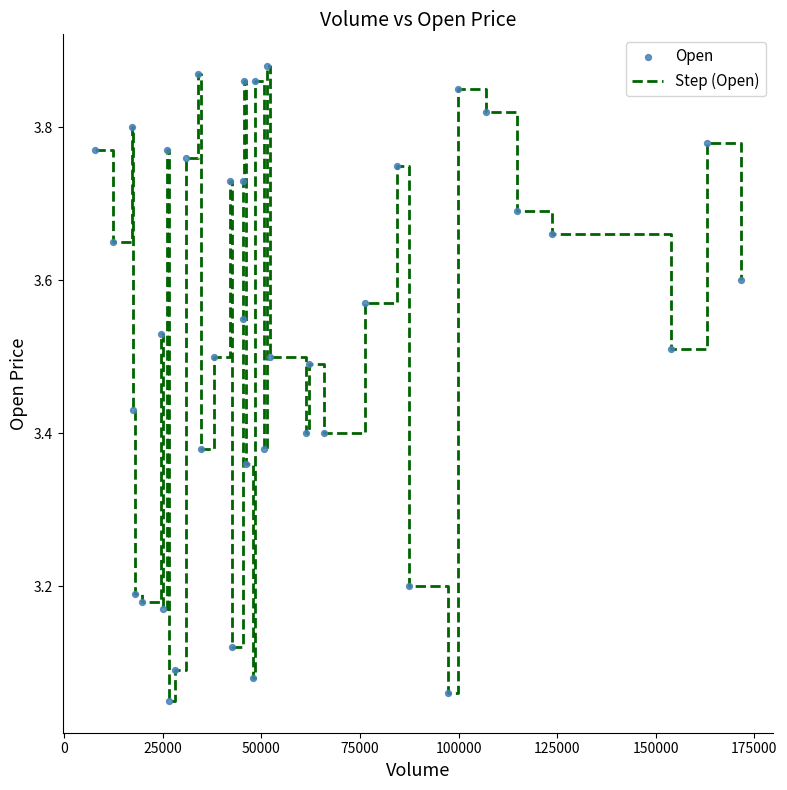

What is the difference between the maximum and minimum values?

0.8